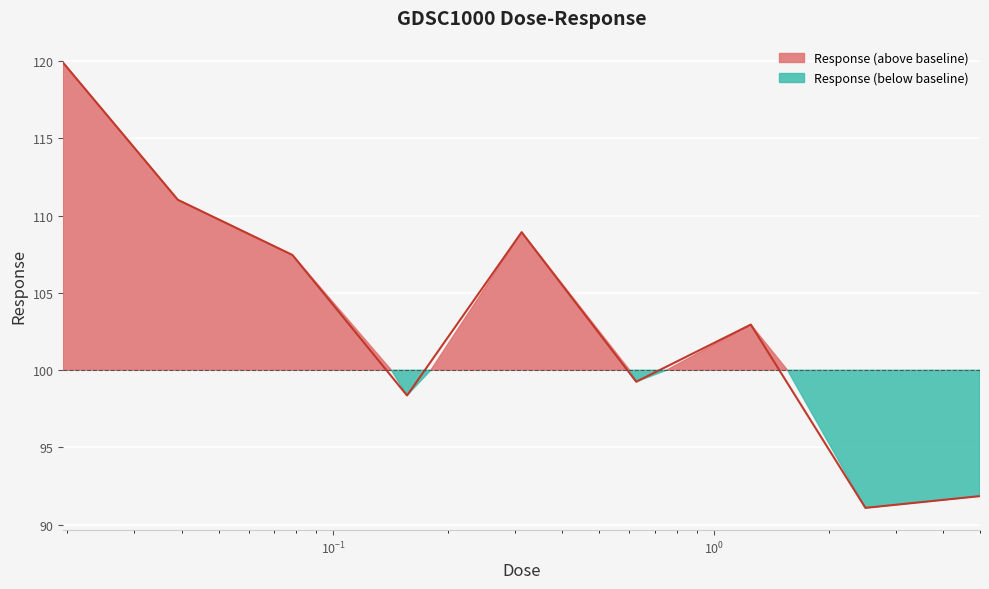

True or false: the data shows 205.8 at 0.0195312.

False